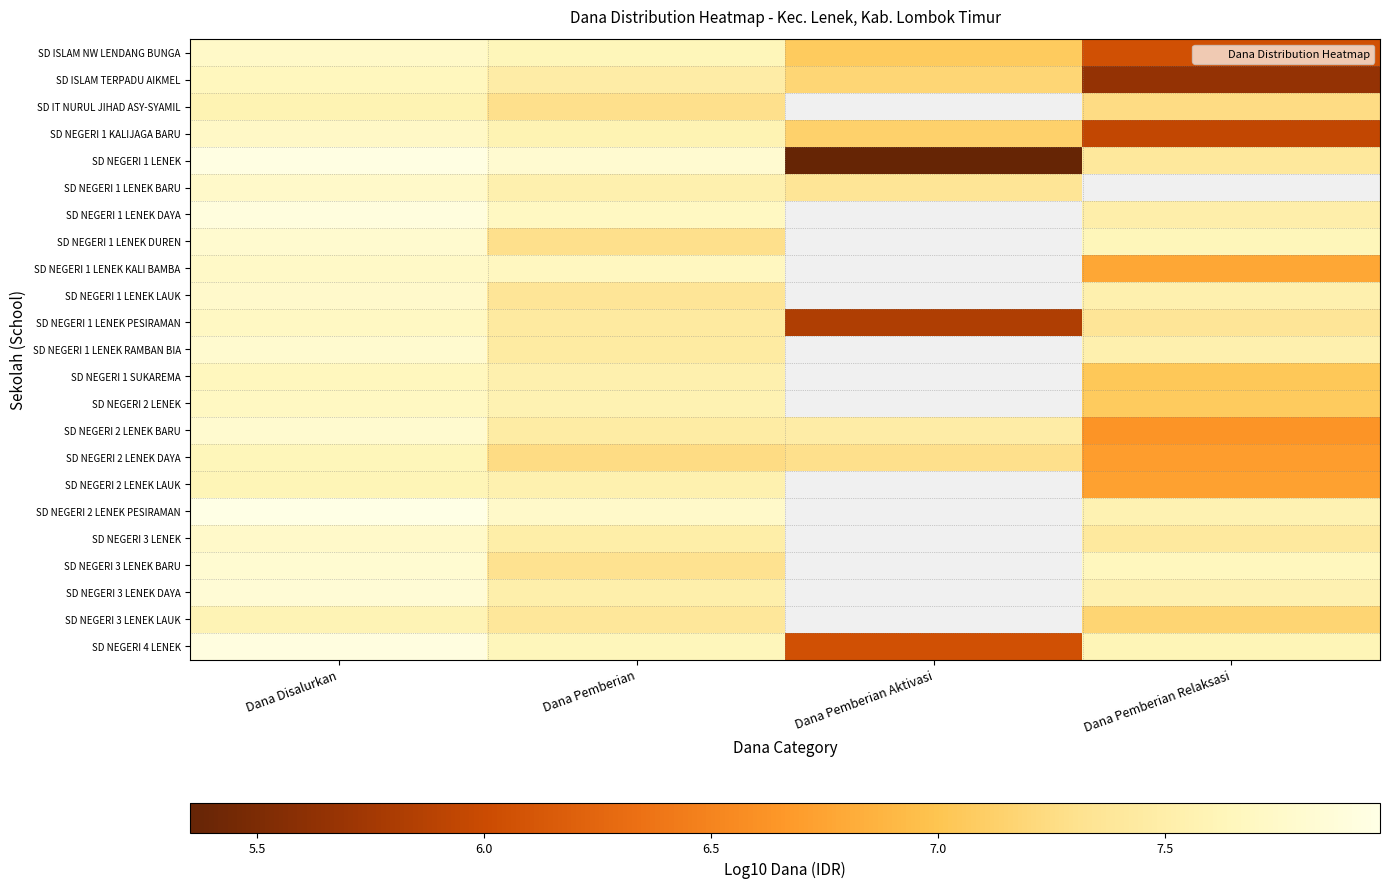

Read the SD NEGERI 3 LENEK value at Dana Disalurkan.

7.8